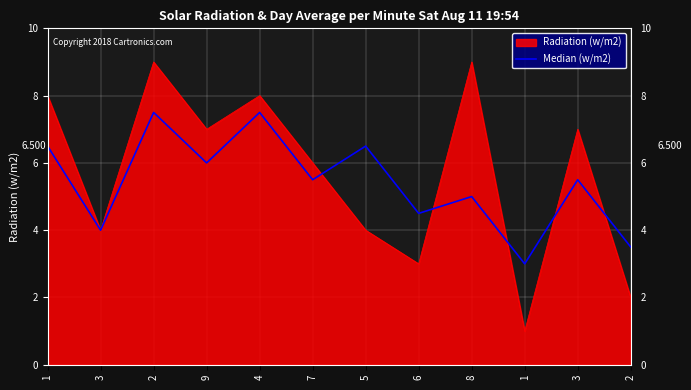

What are all the series names shown in the legend?

Radiation (w/m2), Median (w/m2)